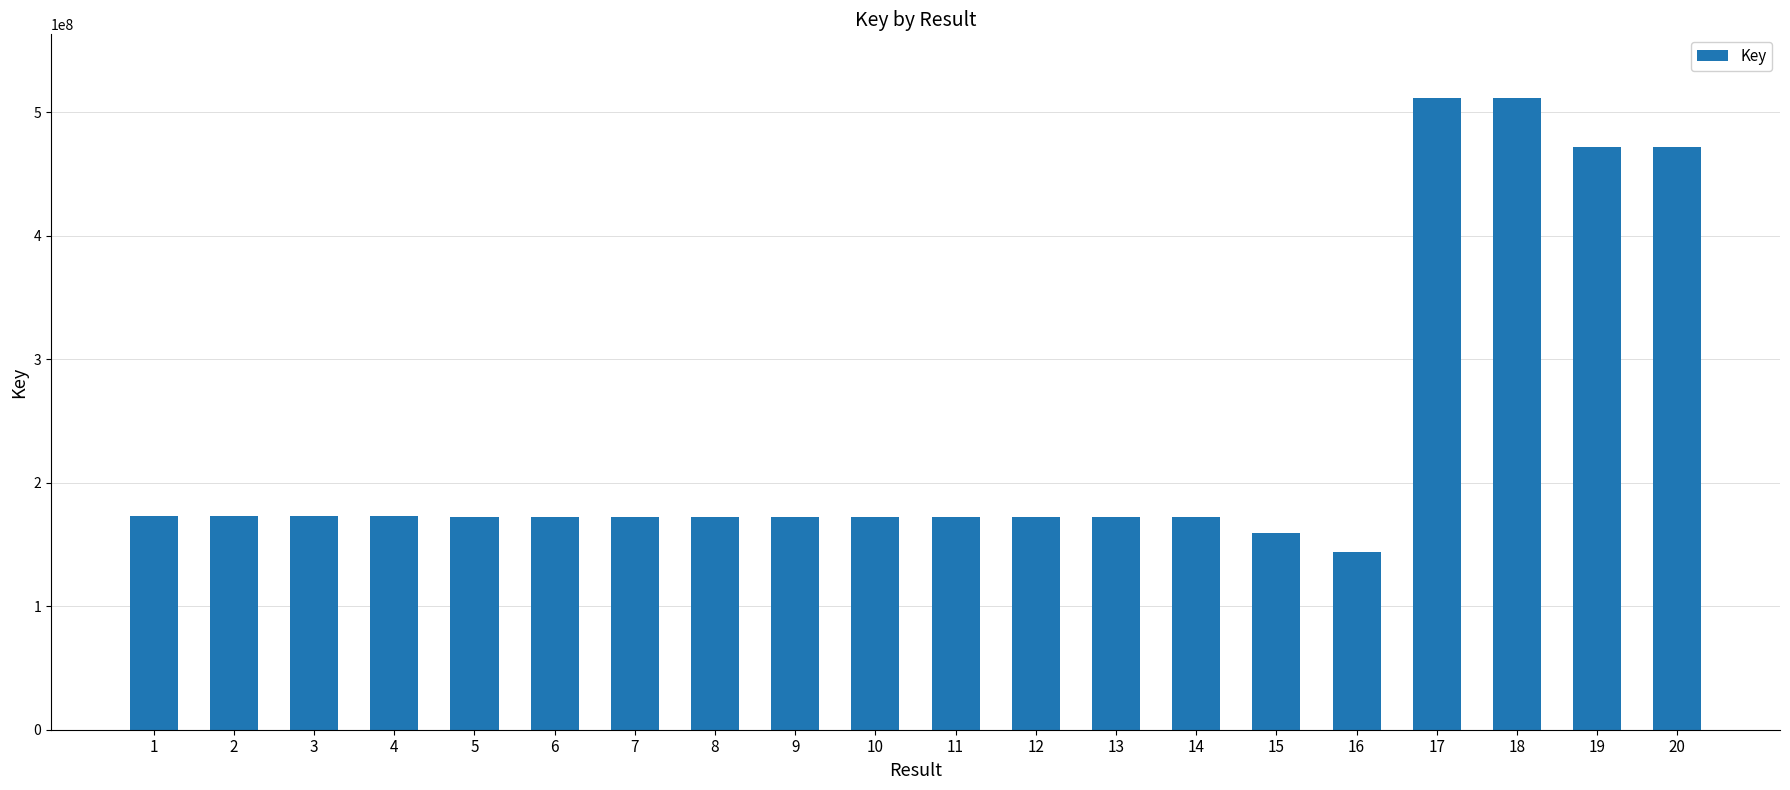

How many data points are less than 172029232?

10